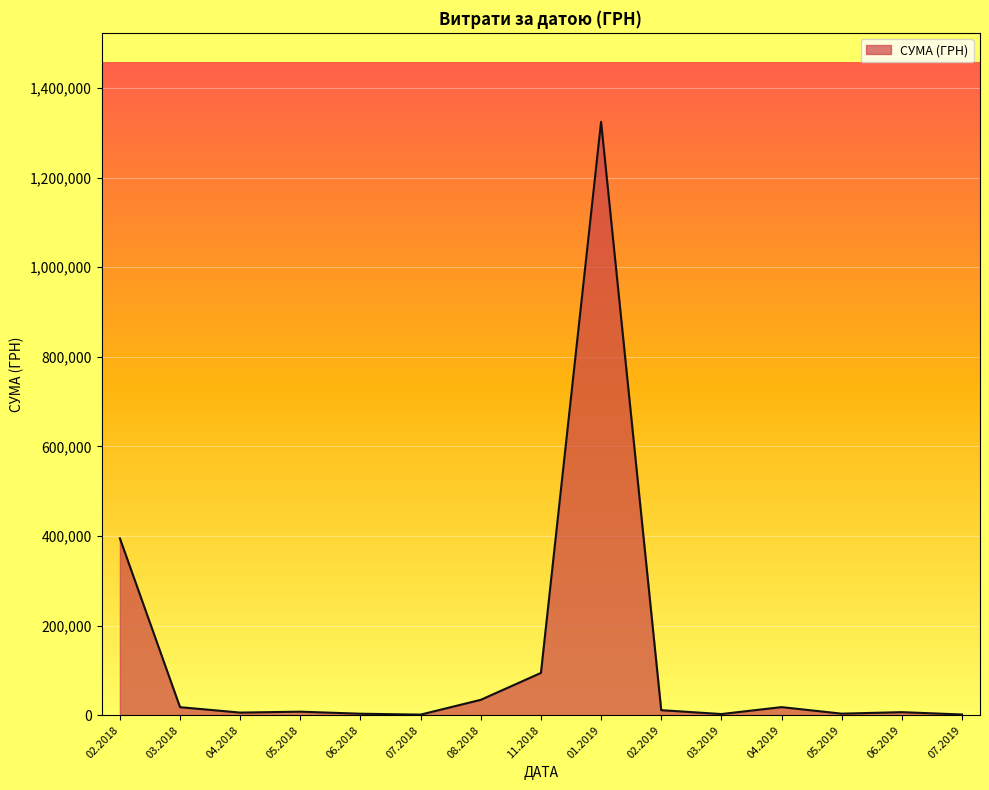

What is the difference between the maximum and minimum values?

1323132.5